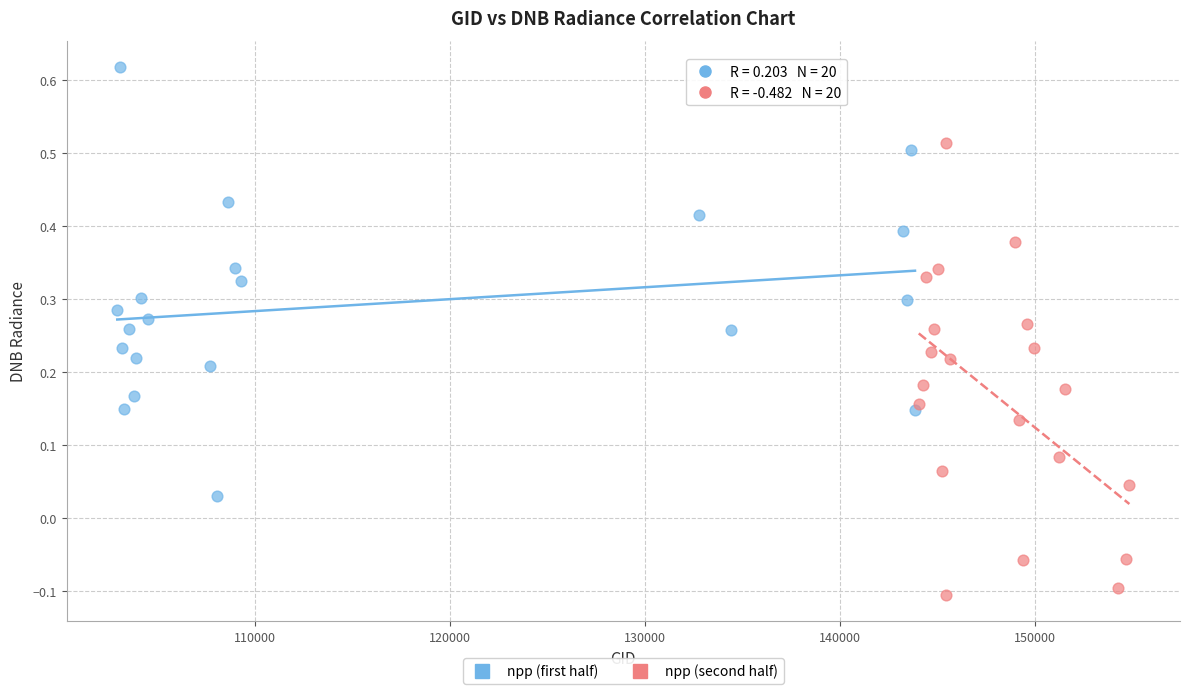

Which series contains the highest Y value?

npp (first half)